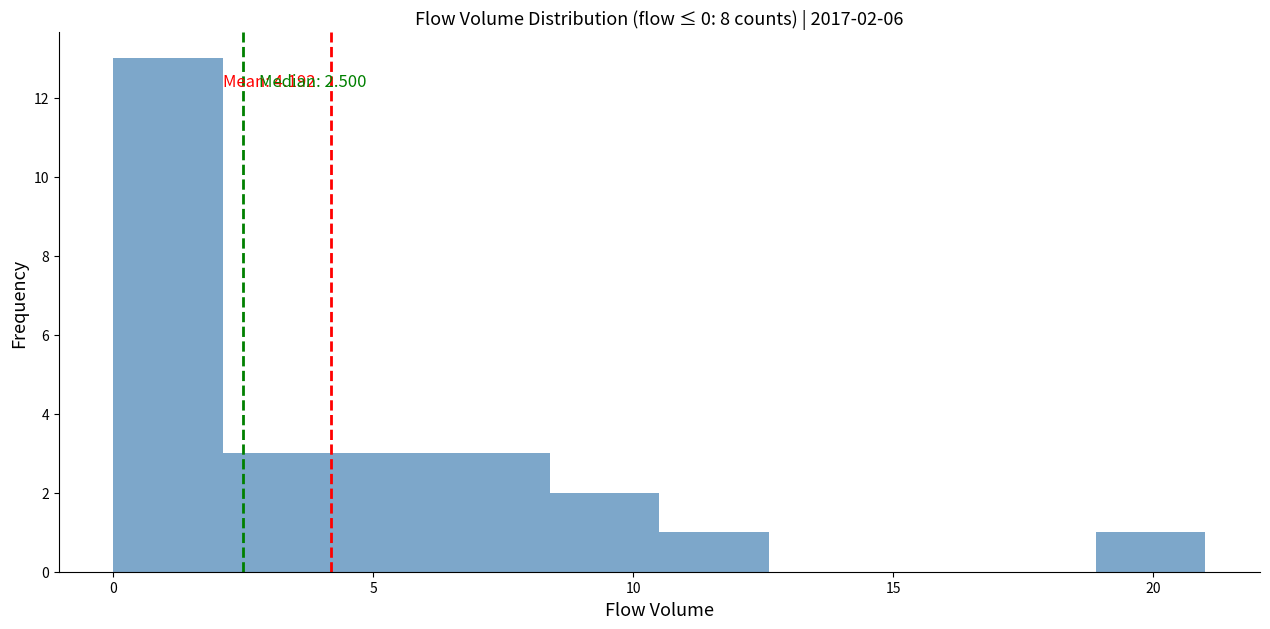

Over which range of the x-axis is the bar tallest?

0.0 to 2.1